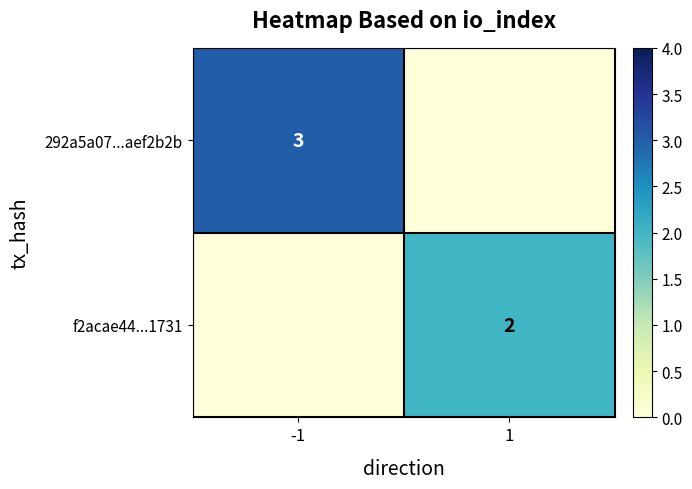

What is the difference between the highest and lowest values at 1?

2